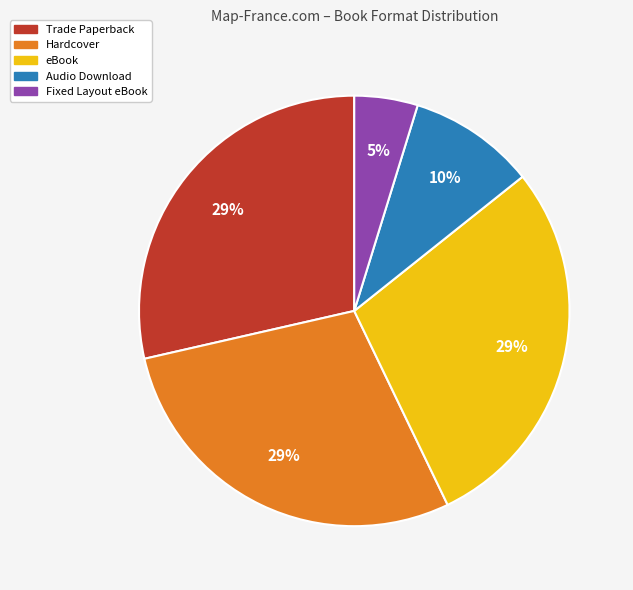

To the nearest percent, what is the difference between the Fixed Layout eBook and Audio Download slice percentages?

5%